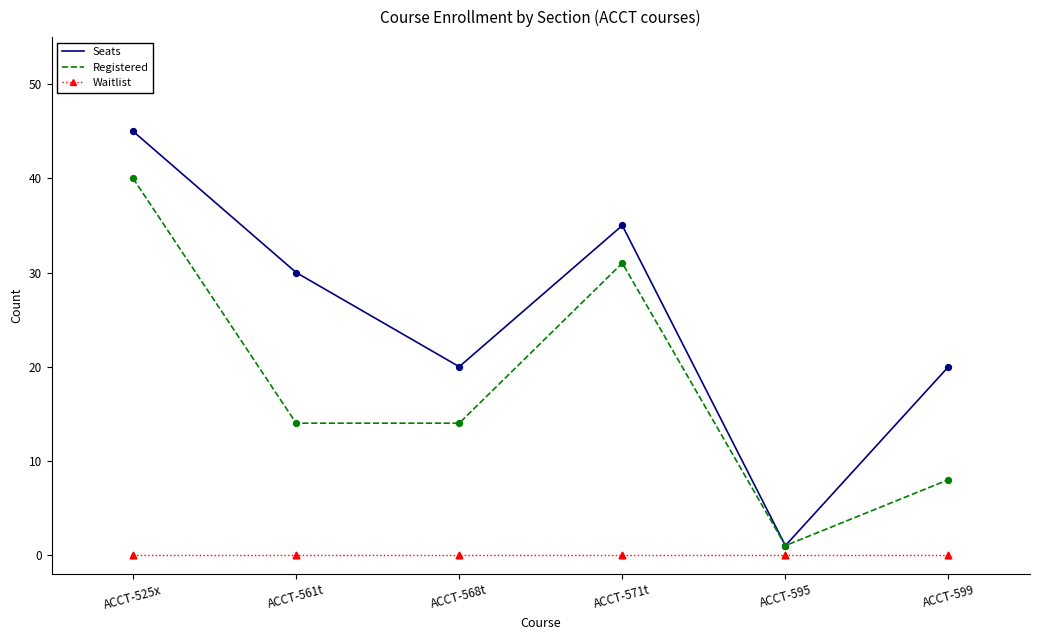

Is the value of Waitlist at ACCT-525x greater than the value of Registered at ACCT-568t?

No